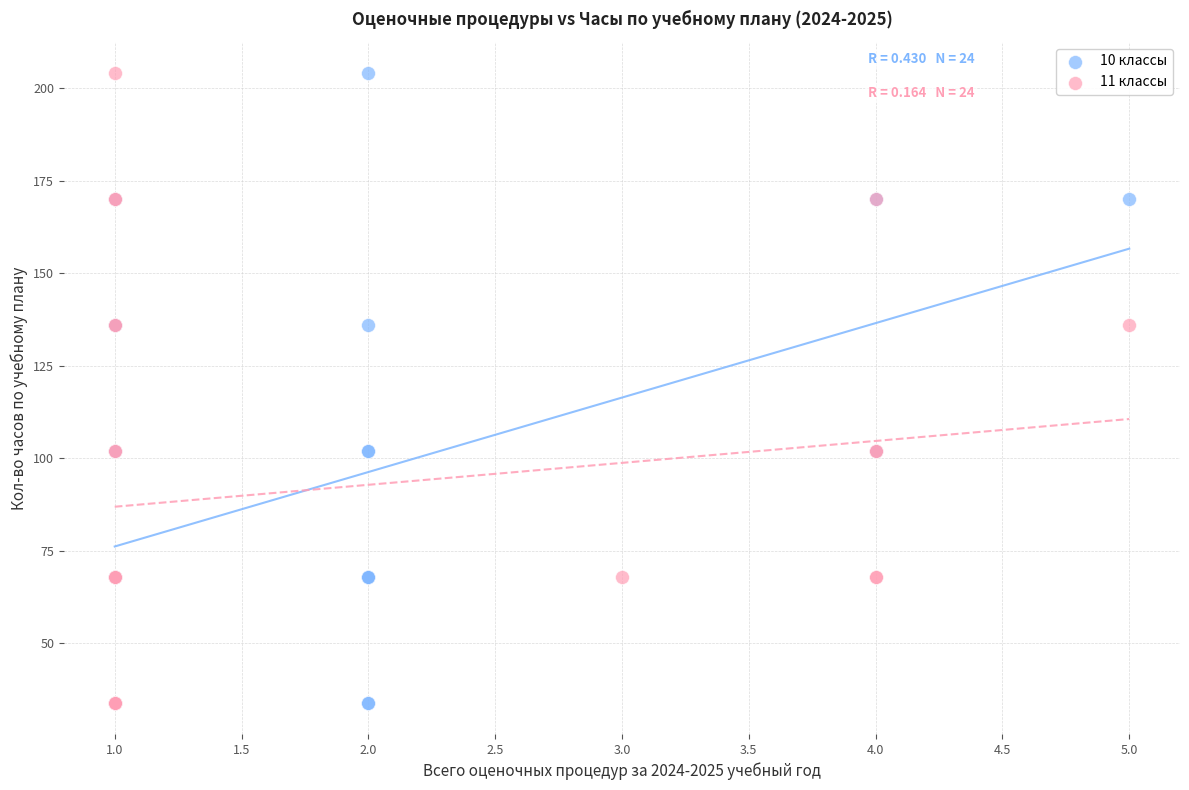

What are all the series names shown in the legend?

10 классы, 11 классы